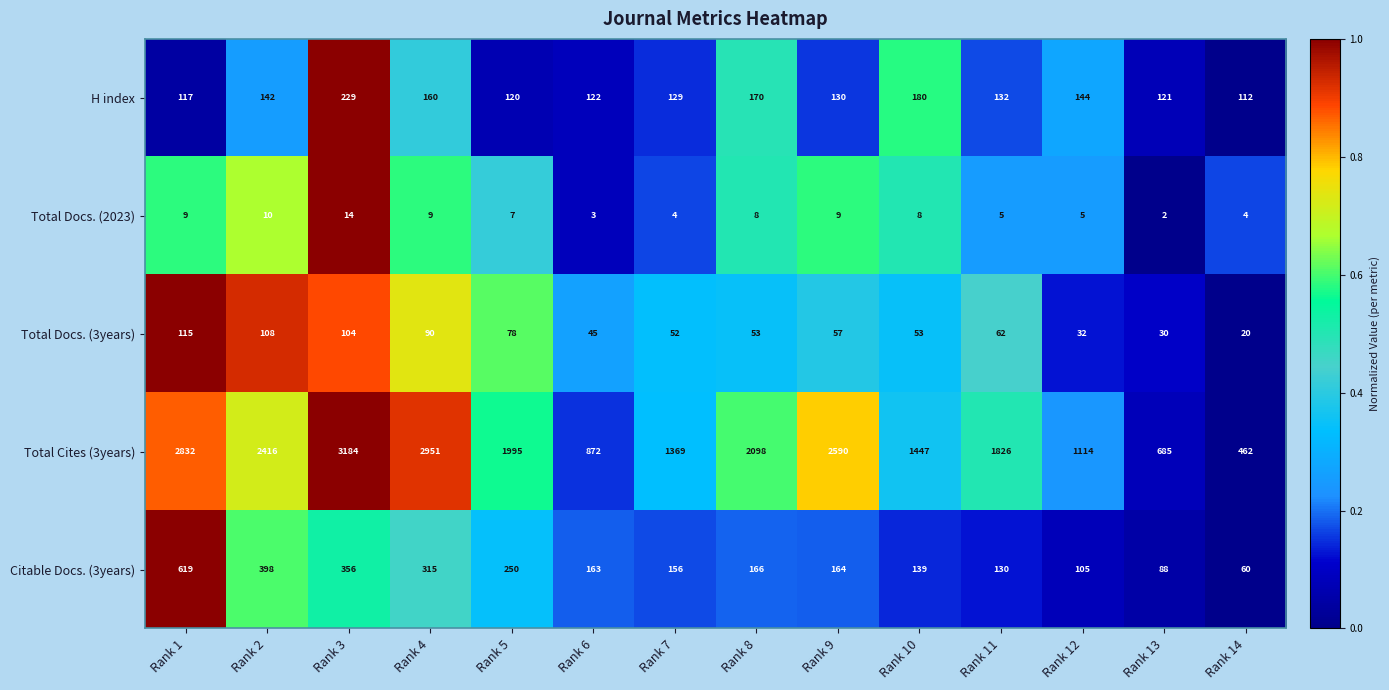

The value of H index at Rank 3 is 229. True or false?

True